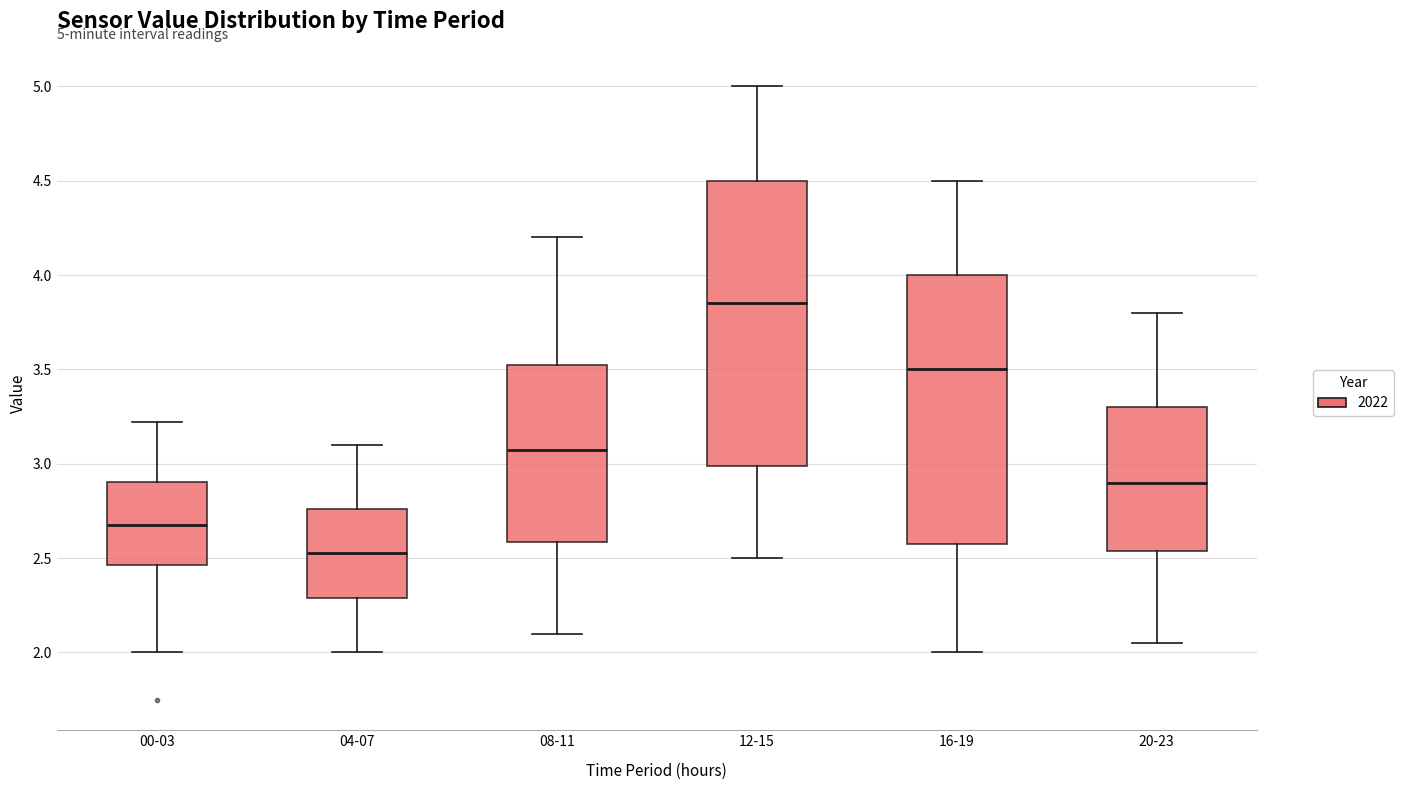

Which box's median line is the highest?

12-15